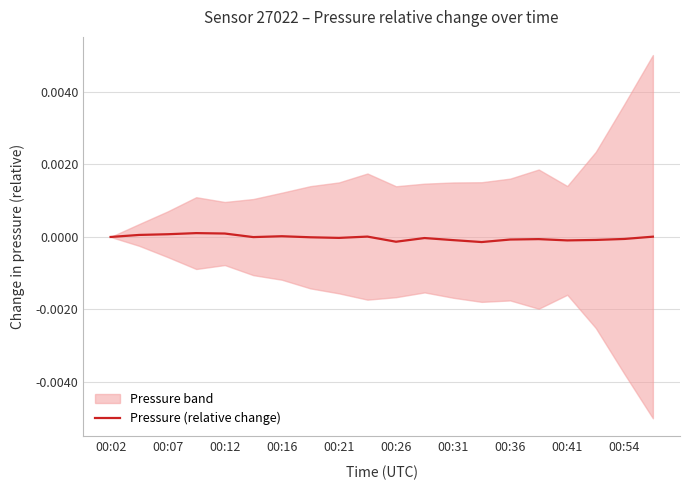

What position from the right is 17?

3